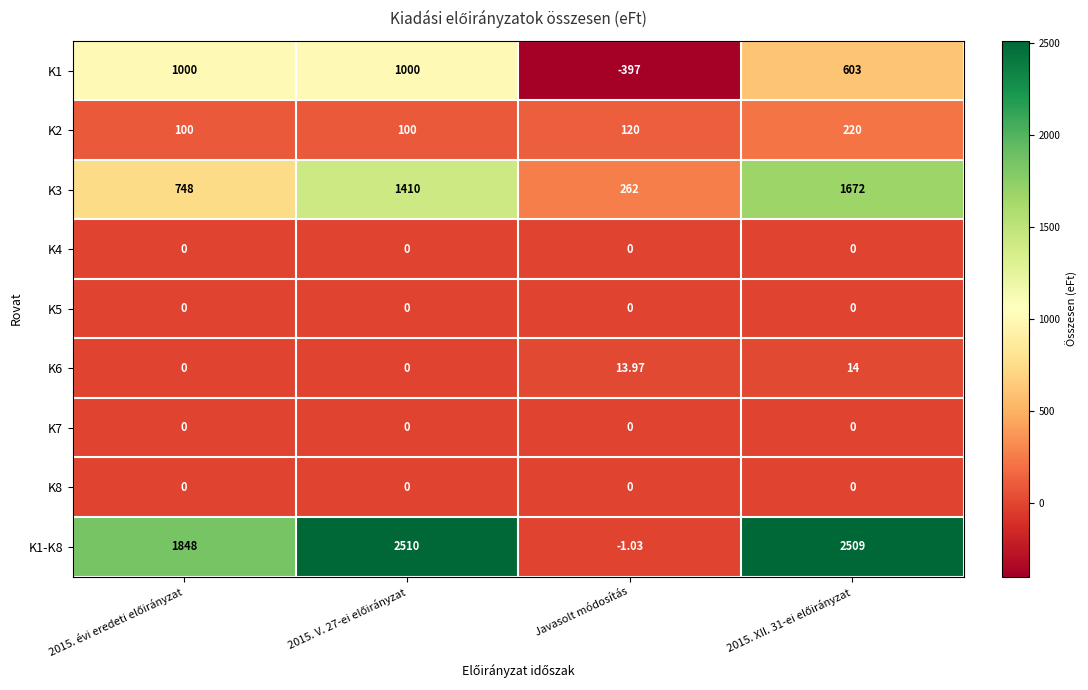

At which label is K2 closest to 160?

Javasolt módosítás